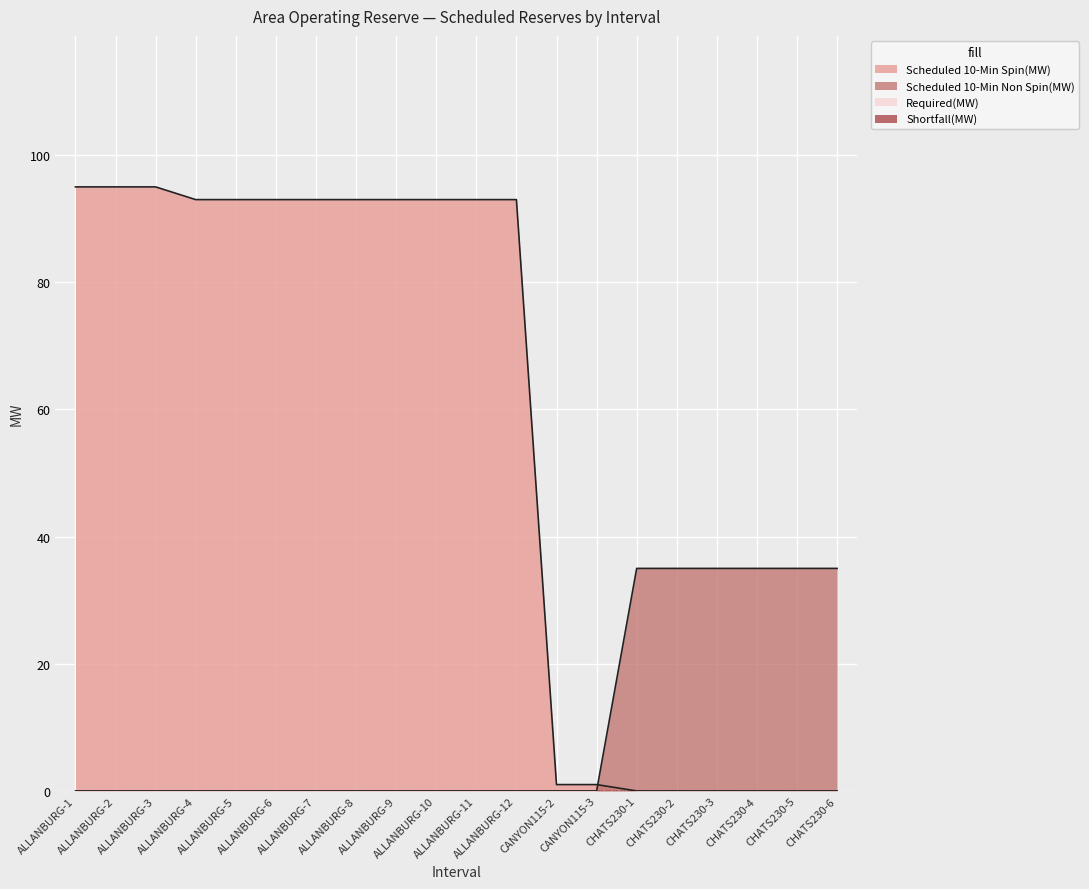

Reading right to left, list all the values displayed in this chart.

Scheduled 10-Min Spin(MW): 0	0	0	0	0	0	1	1	93	93	93	93	93	93	93	93	93	95	95	95
Scheduled 10-Min Non Spin(MW): 35	35	35	35	35	35	0	0	0	0	0	0	0	0	0	0	0	0	0	0